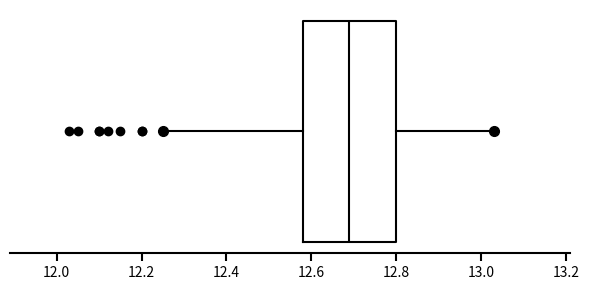

Read this box plot against the x-axis: the position of the median line, the range covered by the box, and the ends of both whiskers. The values are not printed on the chart, so give them approximately, as read against the axis.

median 12.70, box 12.58 to 12.80, whiskers 12.26 to 13.04